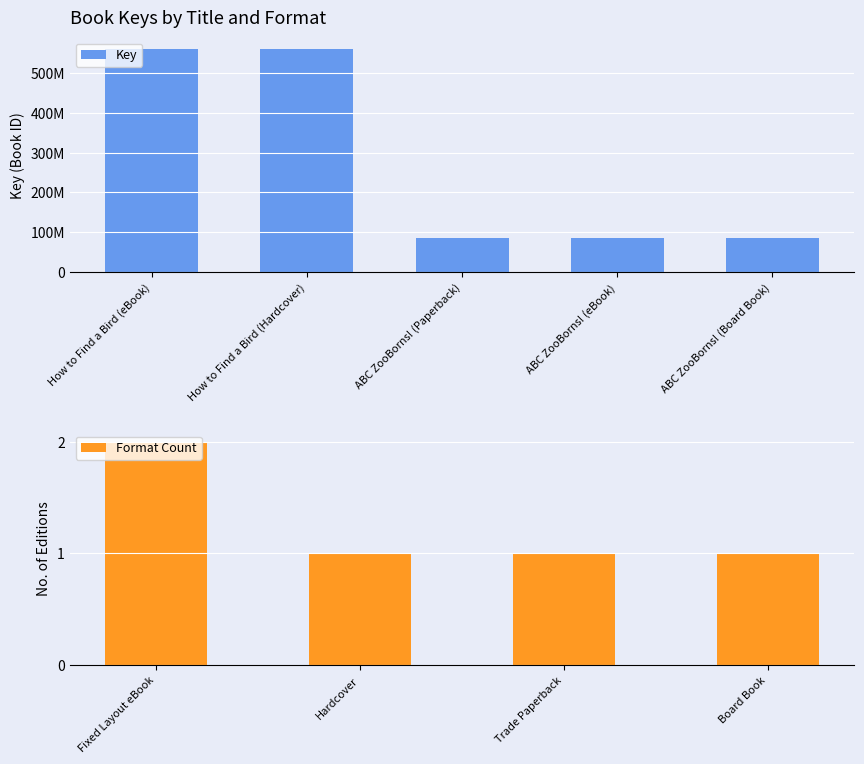

What position from the left is How to Find a Bird (eBook)?

1